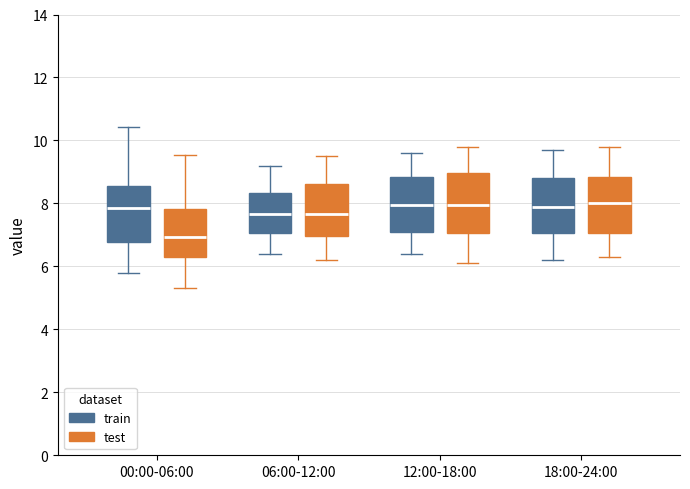

Where is the upper edge of the box for 06:00-12:00 (train) on the y-axis? The values are not printed on the chart, so give them approximately, as read against the axis.

8.4